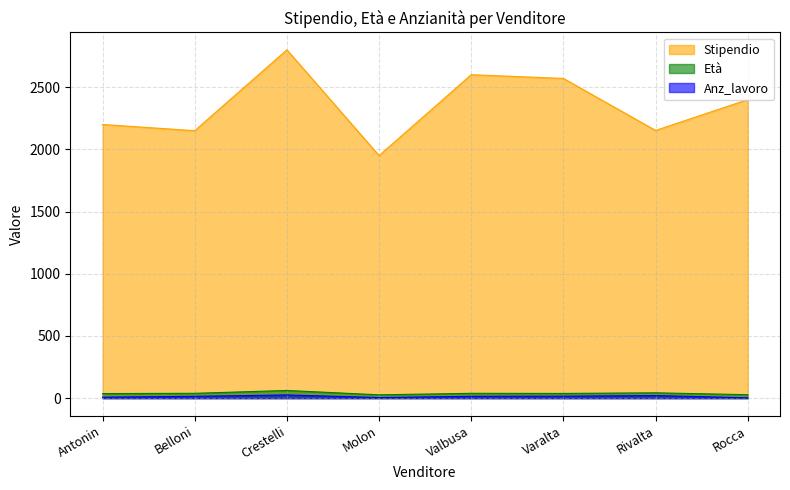

How many series are shown in this chart?

3